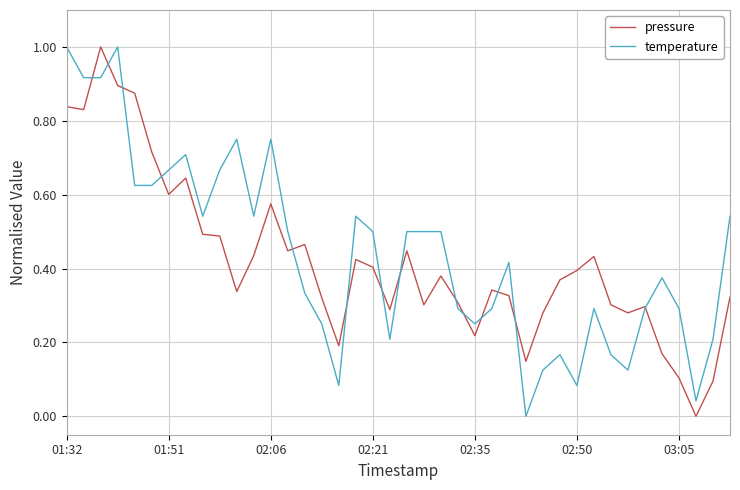

What is the maximum value shown in the chart?

1.0